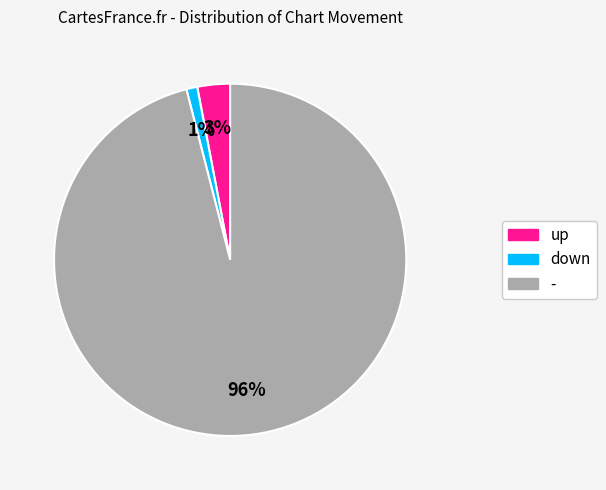

Does any single category account for the majority?

Yes